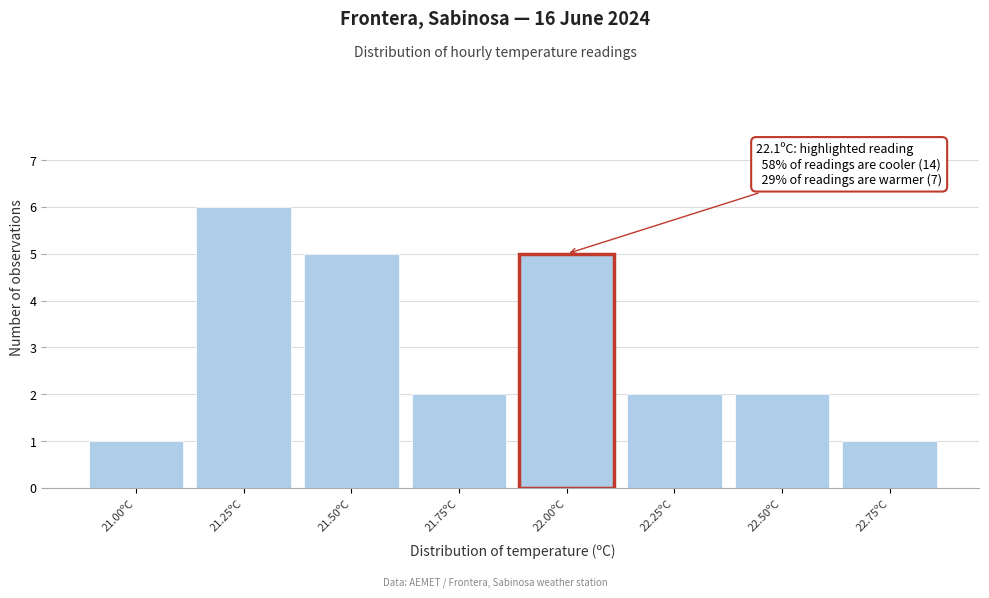

Reading left to right, extract all data points from this chart.

1	6	5	2	5	2	2	1